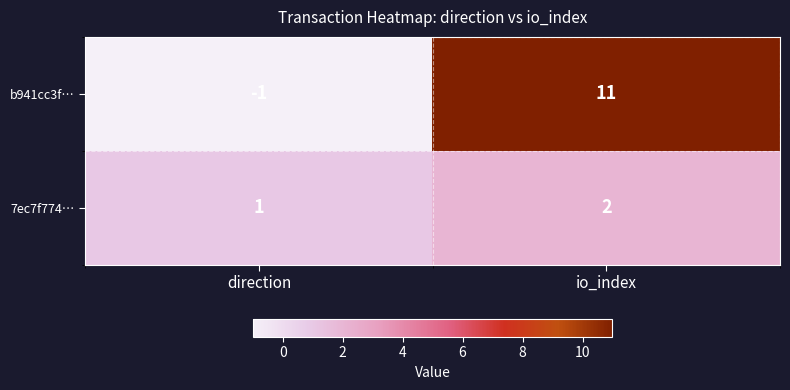

What is the sum of the 7ec7f774… values at io_index and direction?

3